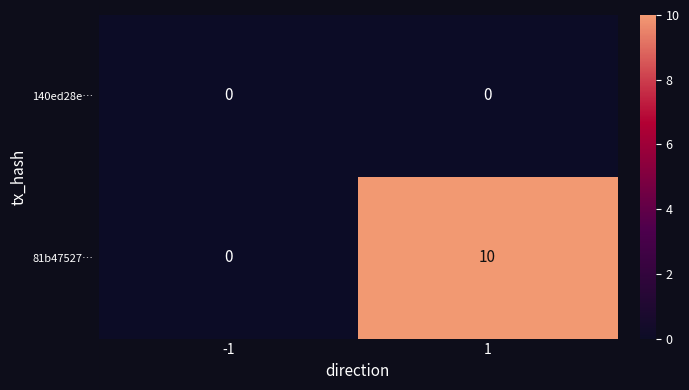

Which series changed the most between -1 and 1?

81b47527…